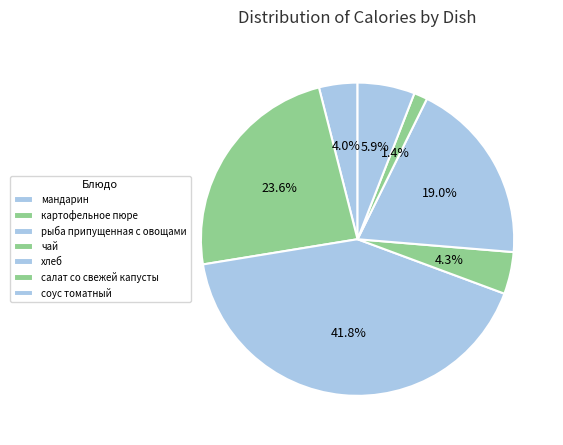

To the nearest percent, what is the difference between the чай and картофельное пюре slice percentages?

19%